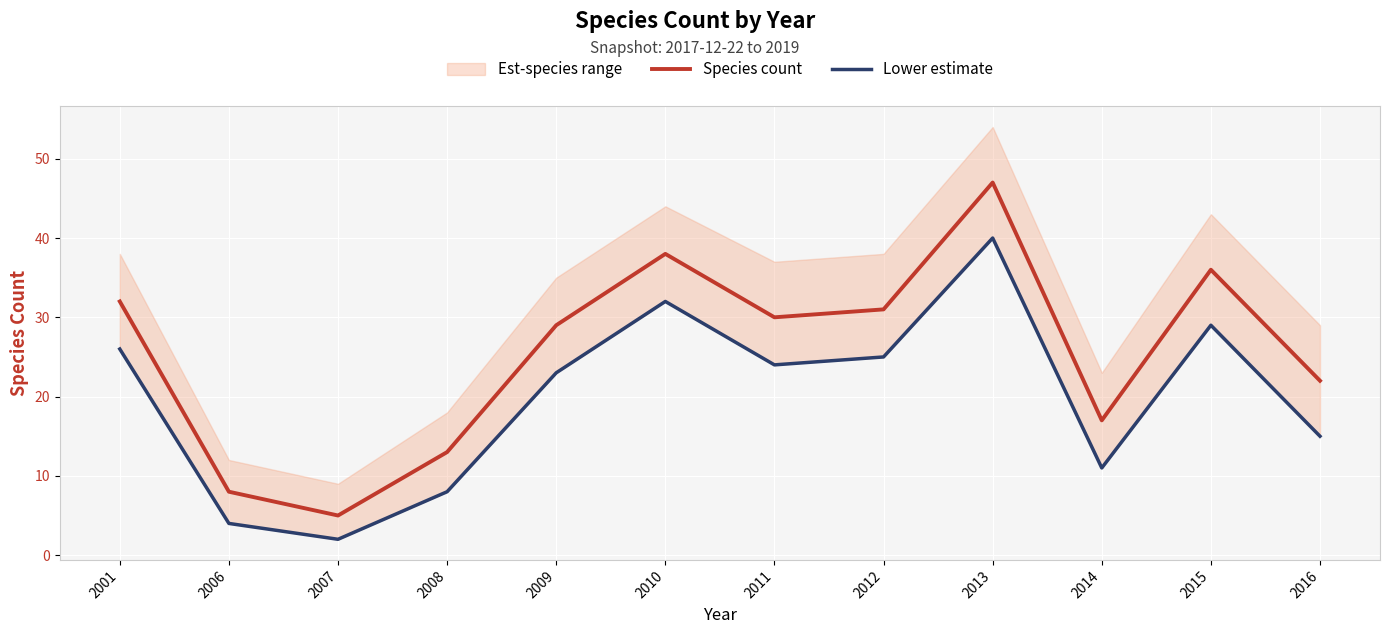

Reading left to right, transcribe all the data shown in this chart.

Species count: 2001=32	2006=8	2007=5	2008=13	2009=29	2010=38	2011=30	2012=31	2013=47	2014=17	2015=36	2016=22
Lower estimate: 2001=26	2006=4	2007=2	2008=8	2009=23	2010=32	2011=24	2012=25	2013=40	2014=11	2015=29	2016=15